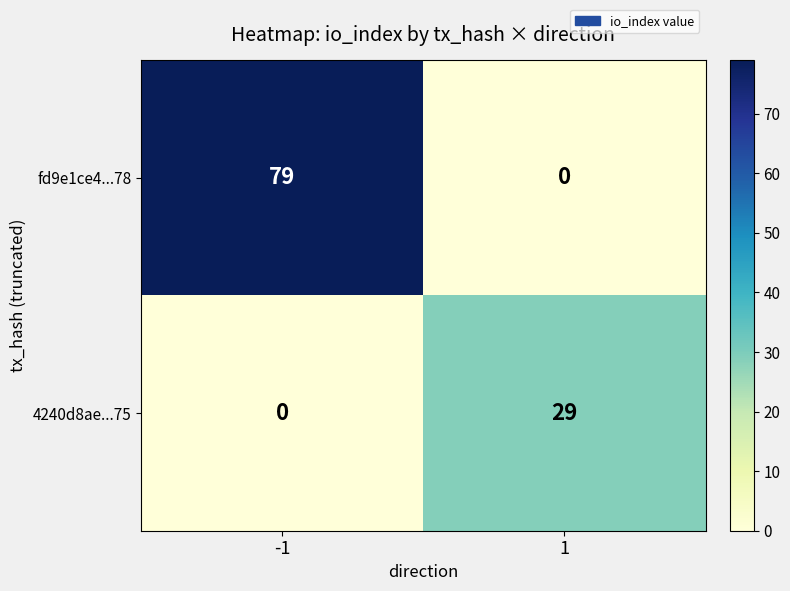

Reading left to right, what are all the values shown in this chart?

fd9e1ce4...78: 79	0
4240d8ae...75: 0	29